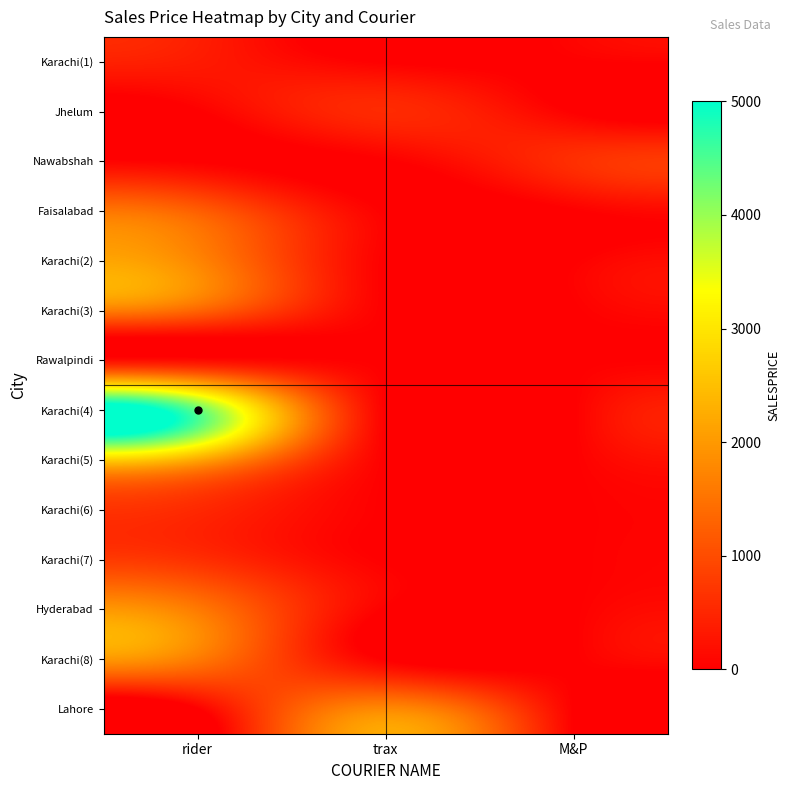

At which category does the chart reach its minimum across all series?

trax